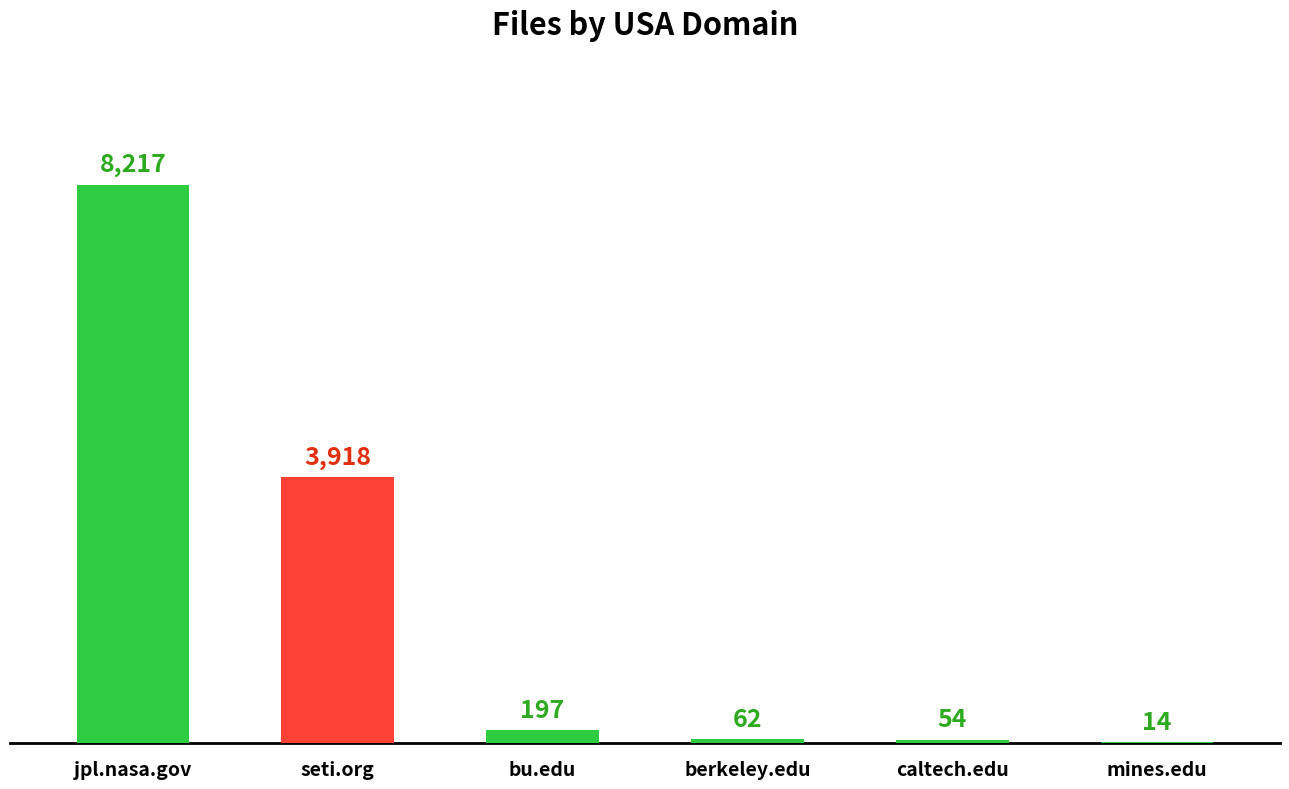

Approximately how many times larger is the value at seti.org compared to bu.edu?

19.9